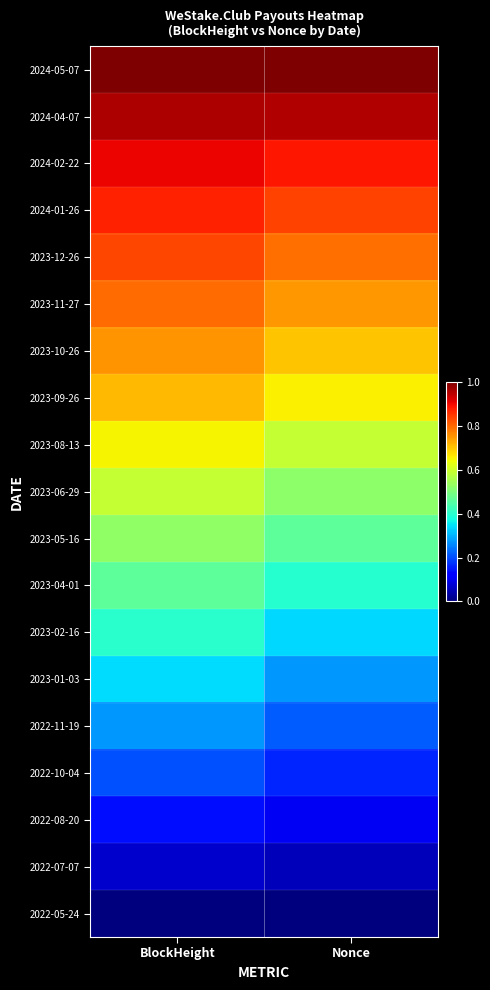

Which category has the lowest value across all series?

BlockHeight